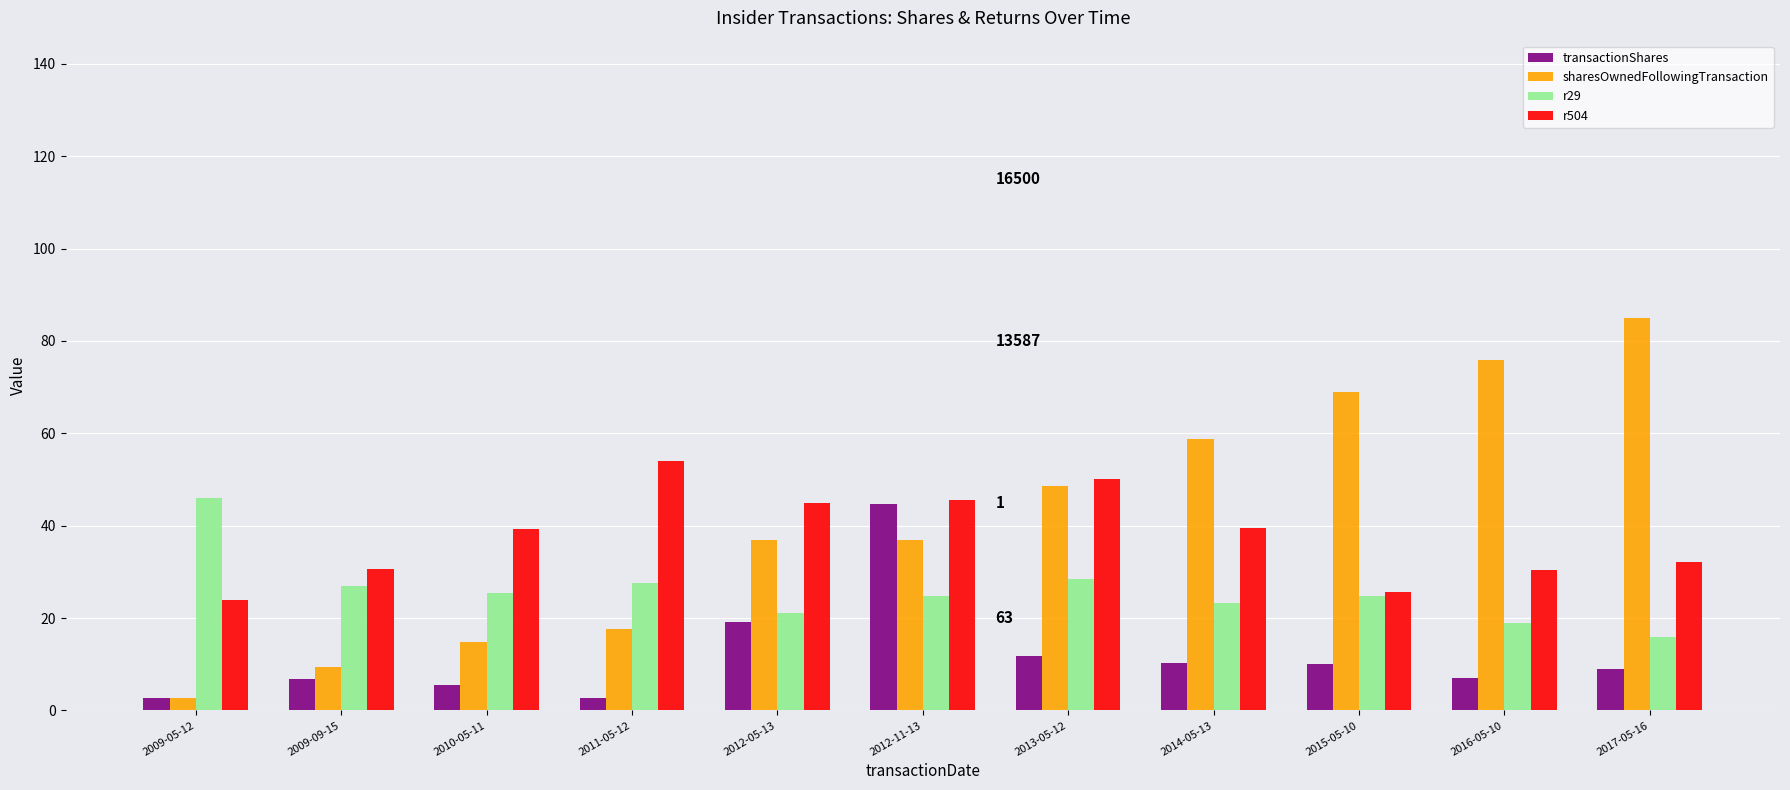

What is the value of the r29 bar at the 11th from the left?

16.0